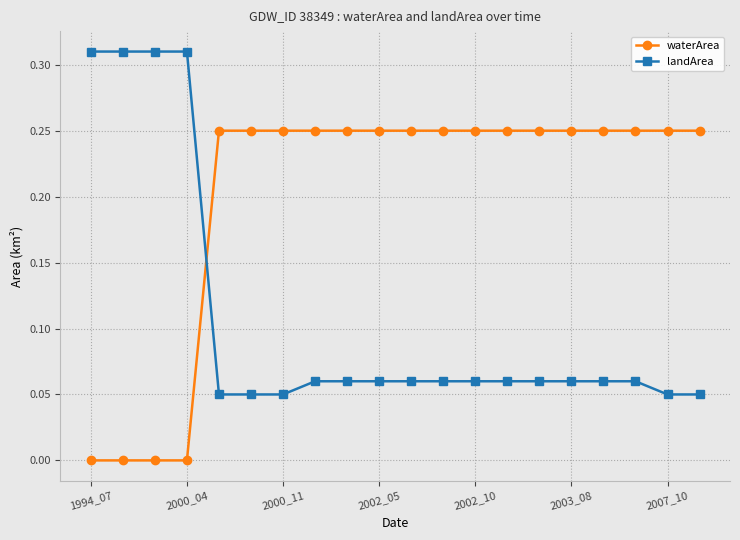

Which series has the largest total across all categories?

waterArea